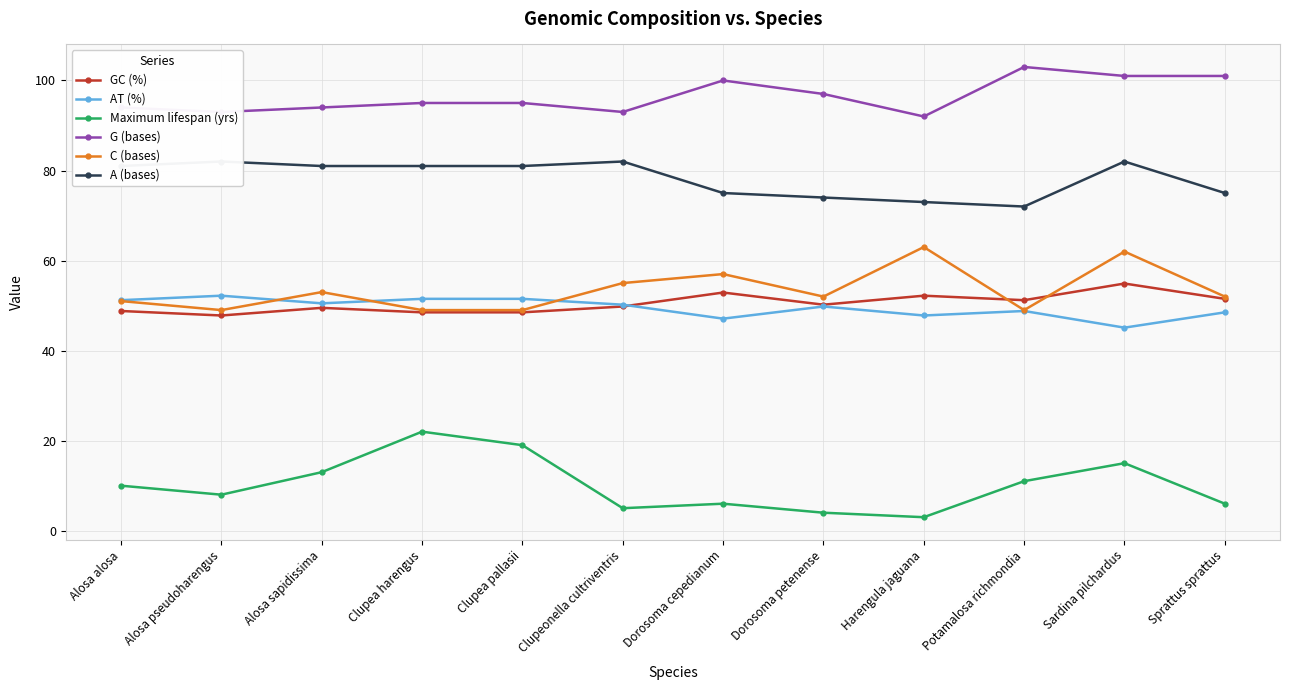

True or false: AT (%) has a value of 21.0 at Alosa alosa.

False